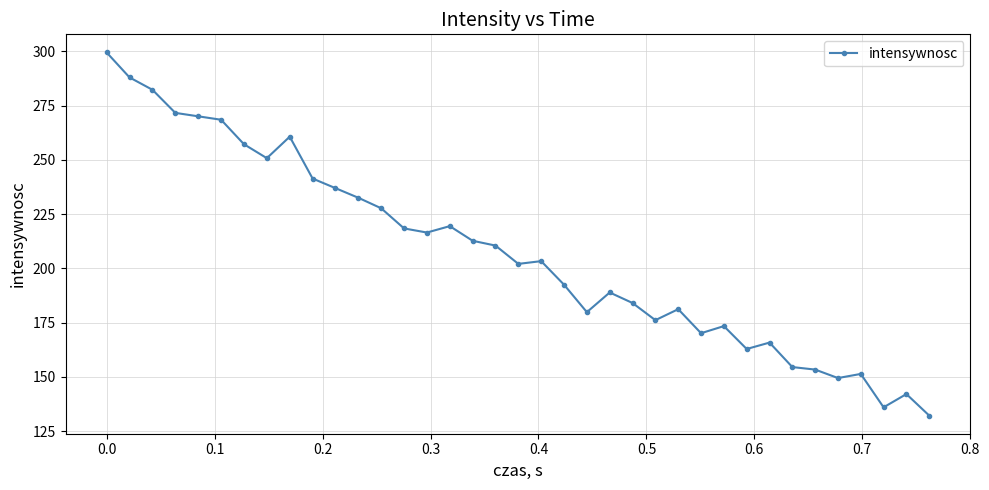

What is the smallest value displayed?

132.2